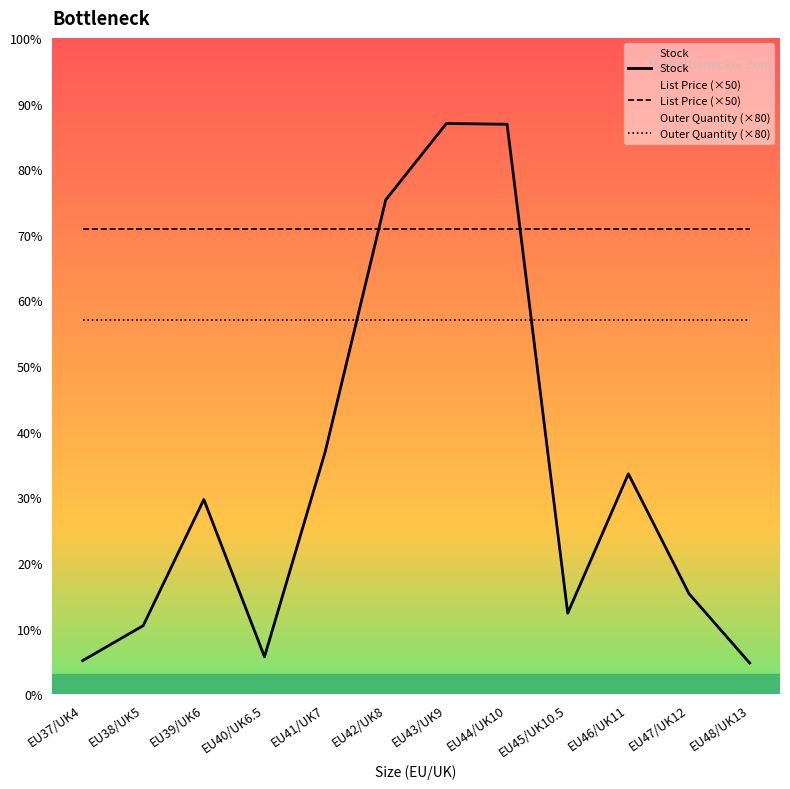

Rank the series at EU38/UK5 from highest to lowest value.

List Price (×50), Outer Quantity (×80), Stock